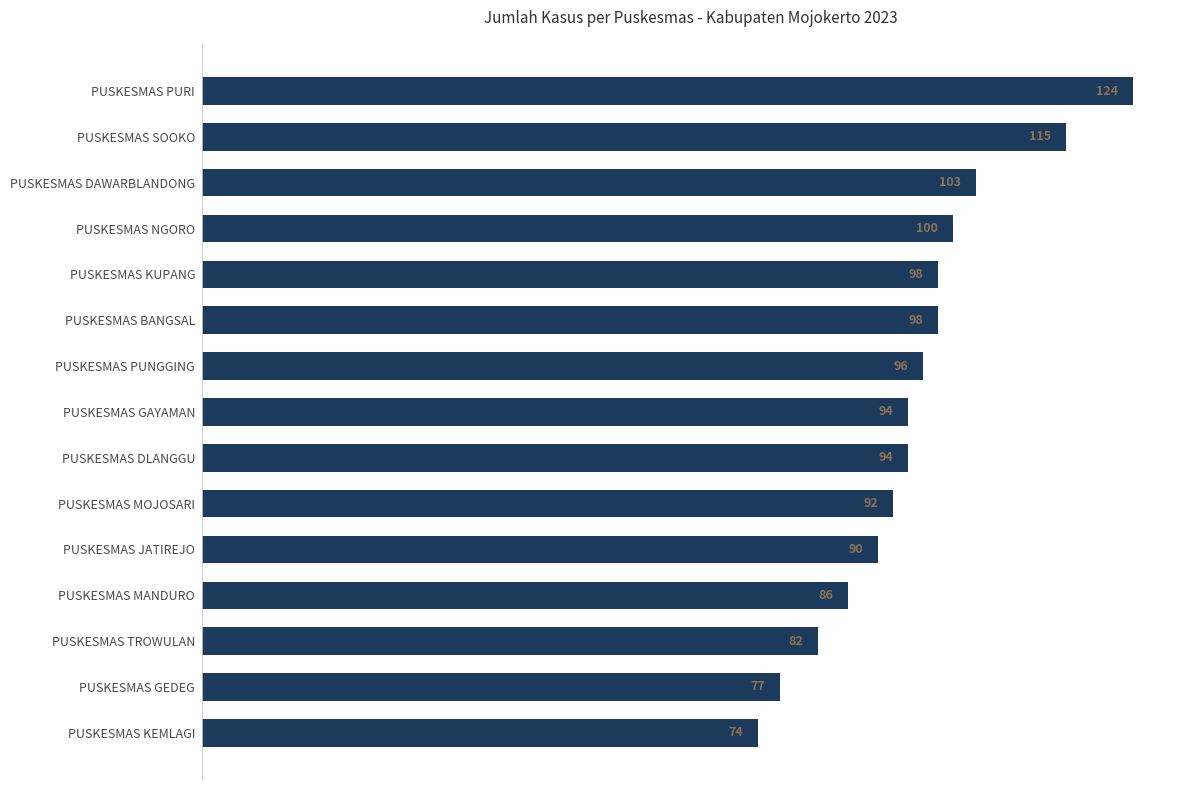

The chart shows a value of 117 at PUSKESMAS JATIREJO. True or false?

False